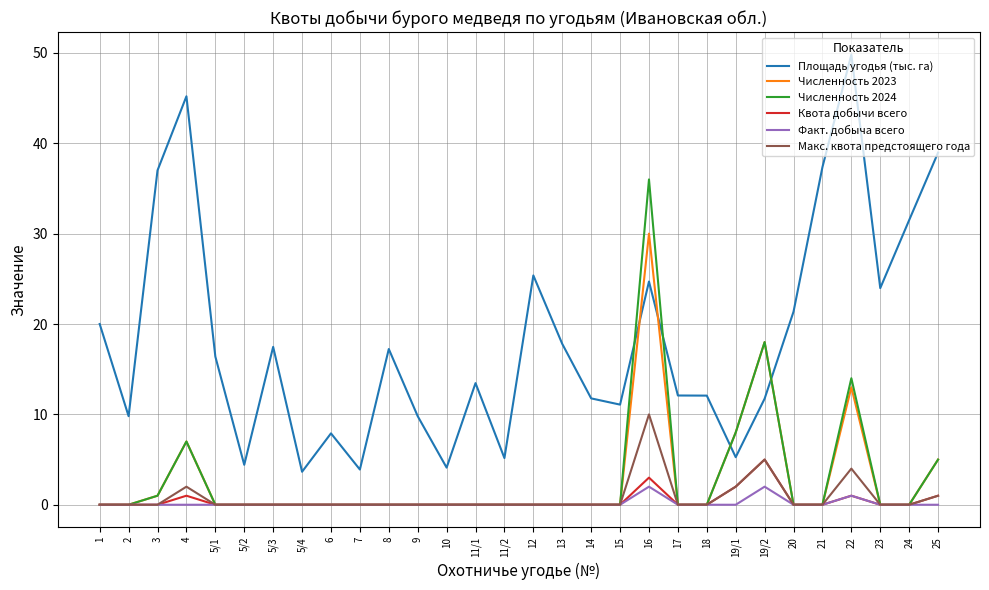

Count the number of categories in the chart.

30